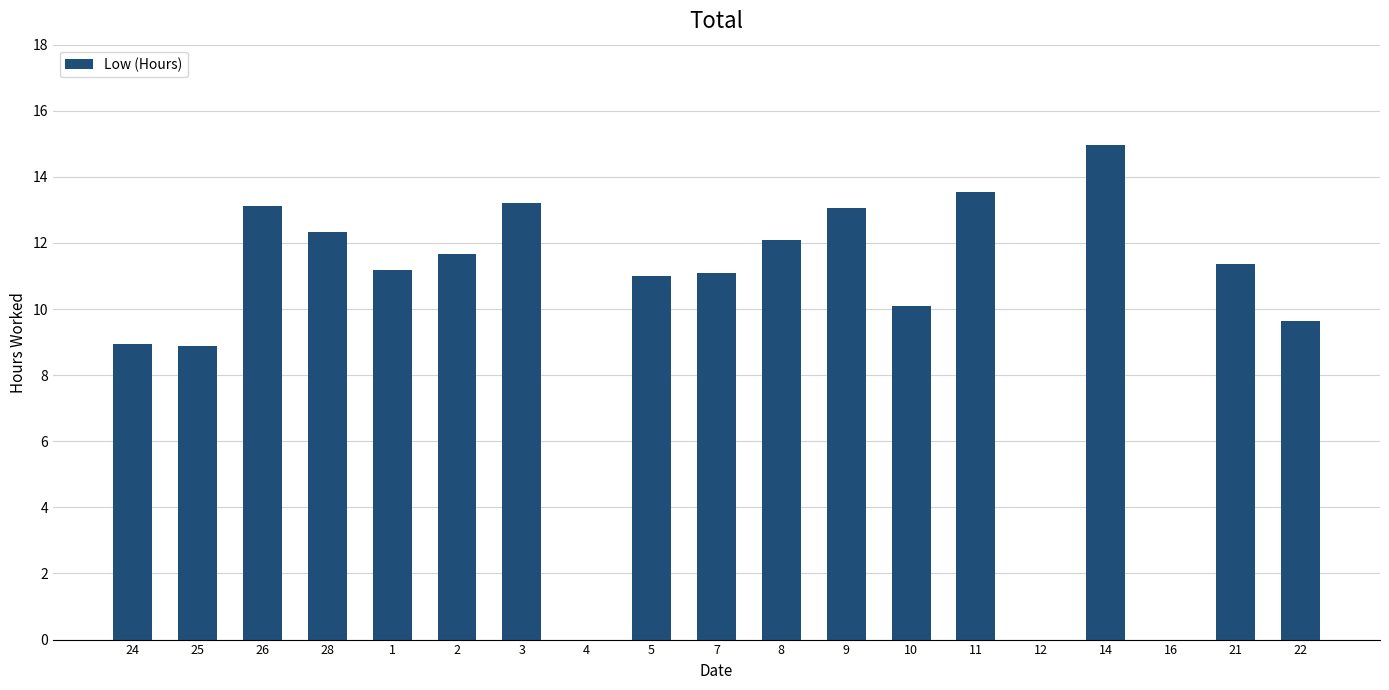

What is the sum of all values?

186.2